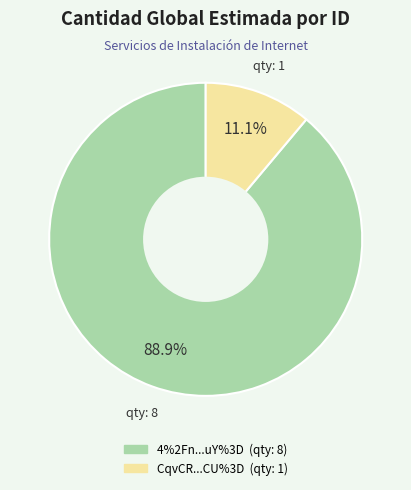

To the nearest percent, what is the average slice percentage?

50%